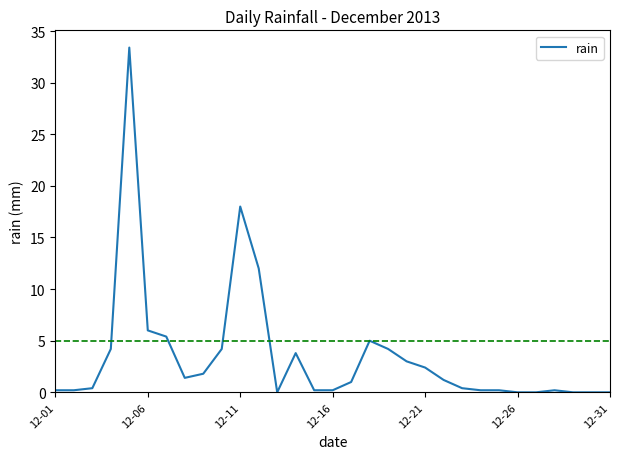

What is the greatest value displayed?

33.4